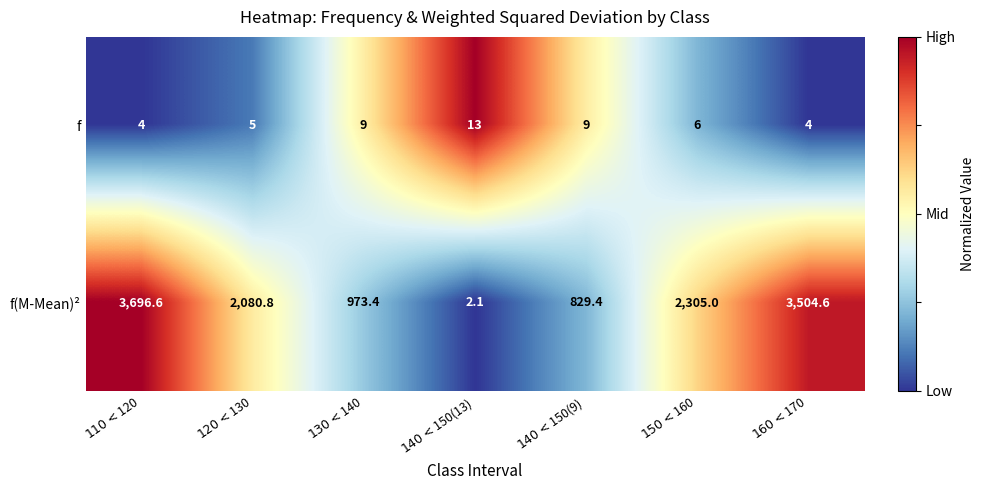

List the series in order of their peak value, lowest first.

f, f(M-Mean)²